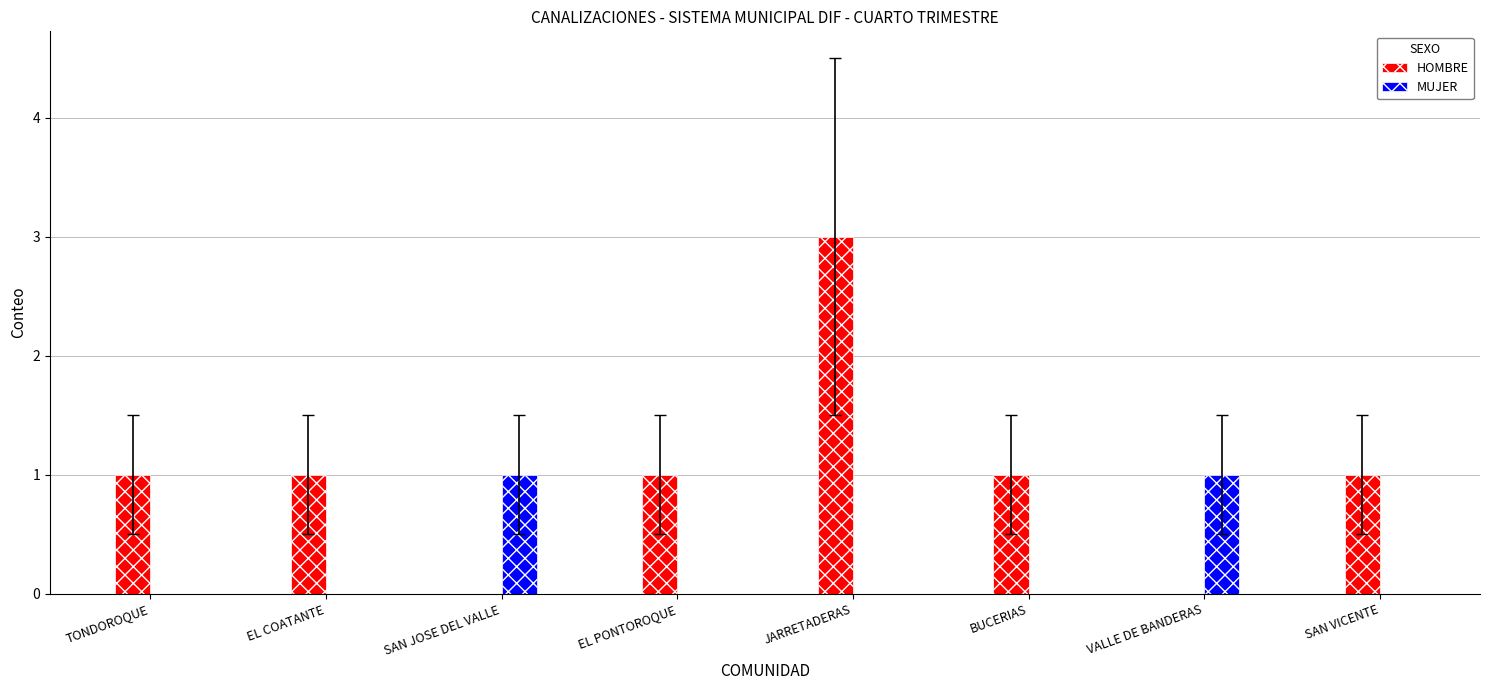

What is the sum of the HOMBRE values at SAN VICENTE and SAN JOSE DEL VALLE?

1